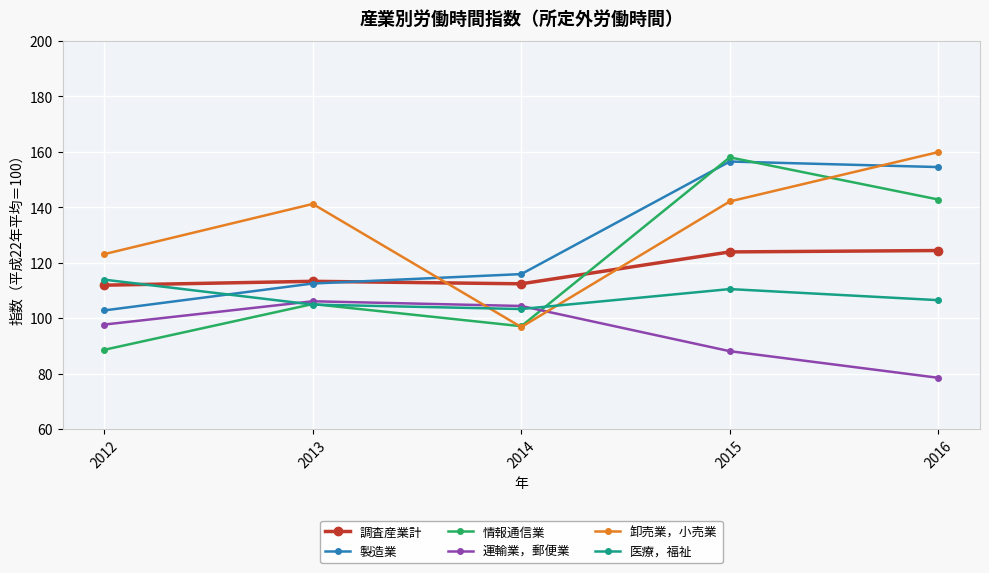

In 情報通信業, how many points are higher than both neighbors (excluding endpoints)?

2